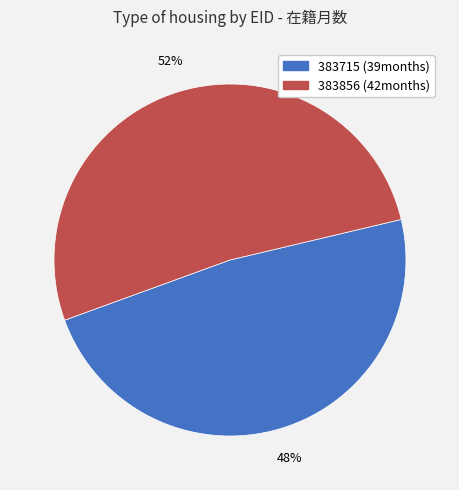

To the nearest percent, what is the difference between the largest and smallest slice percentages?

4%